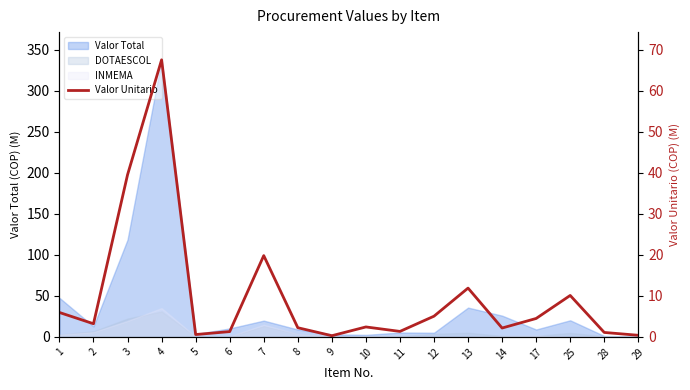

How many lines are shown in the chart?

1